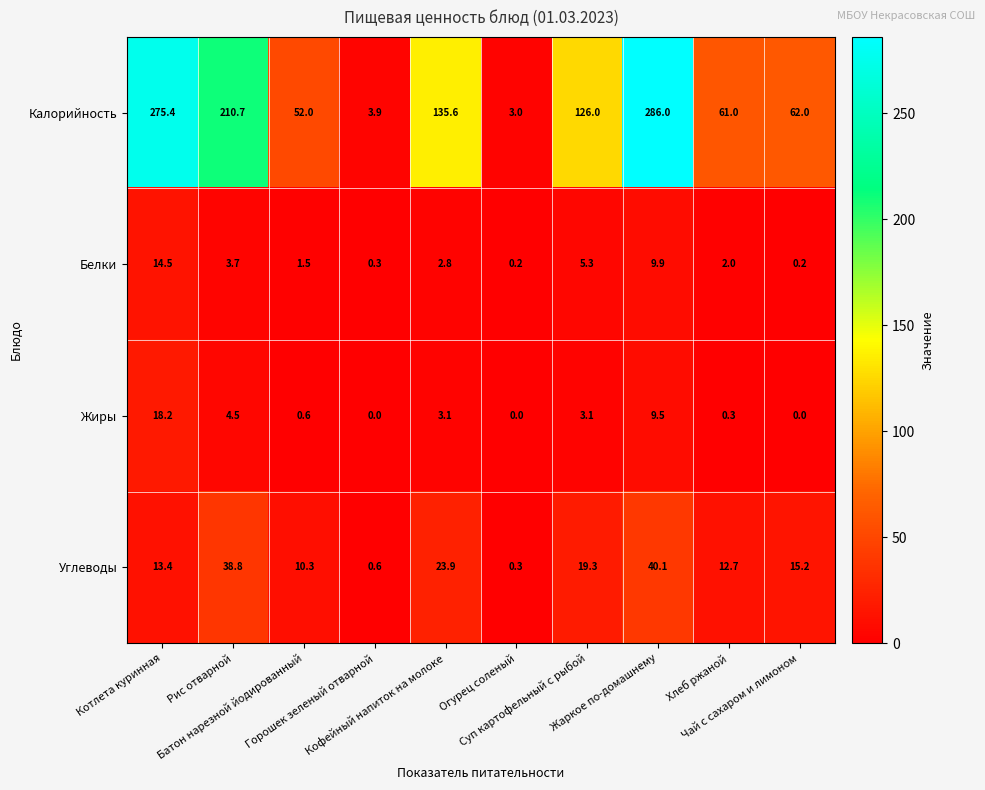

Count the number of categories in the chart.

10